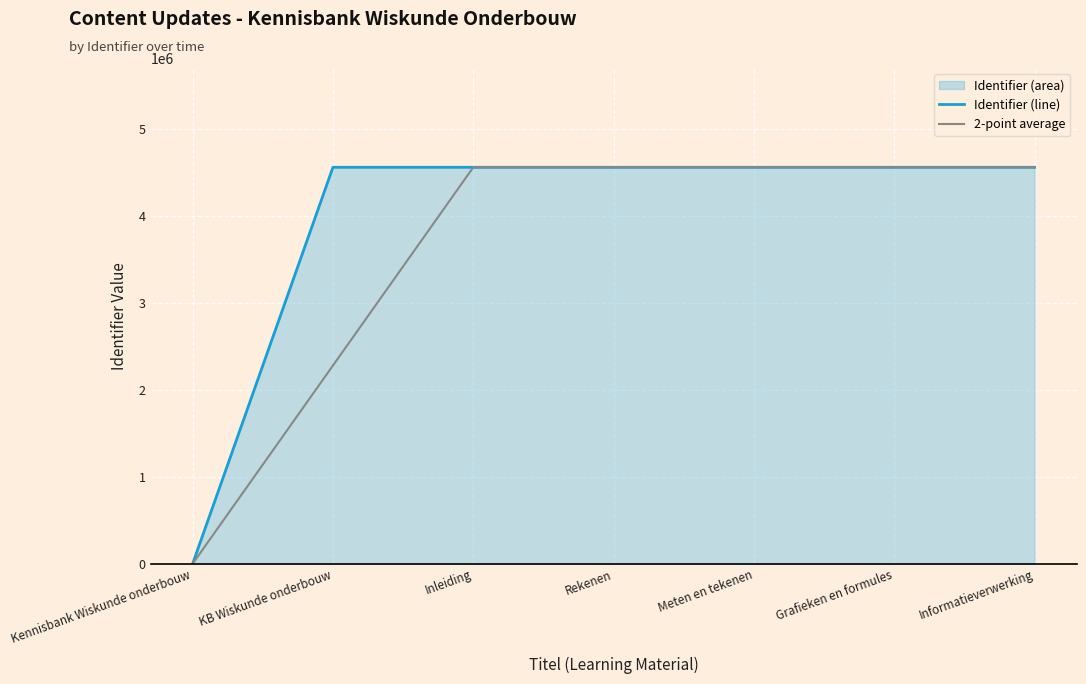

Between Kennisbank Wiskunde onderbouw and Informatieverwerking, which is larger?

Informatieverwerking